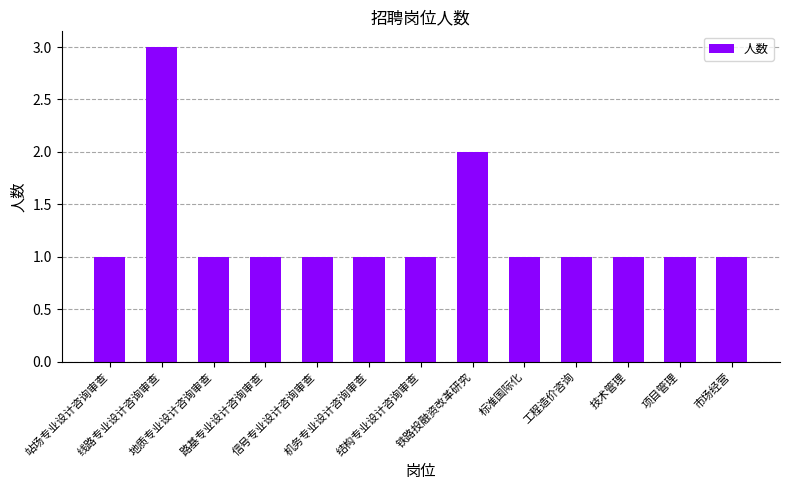

What is the value of the 6th bar from the left?

1